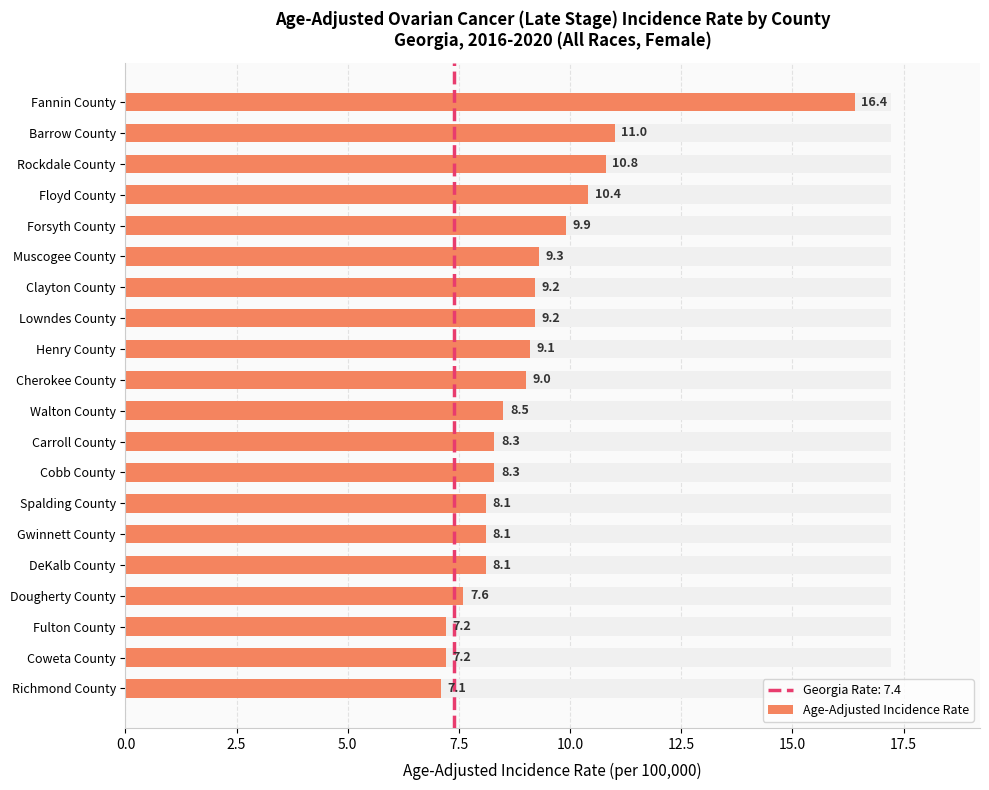

What is the difference between the maximum and minimum values?

9.3